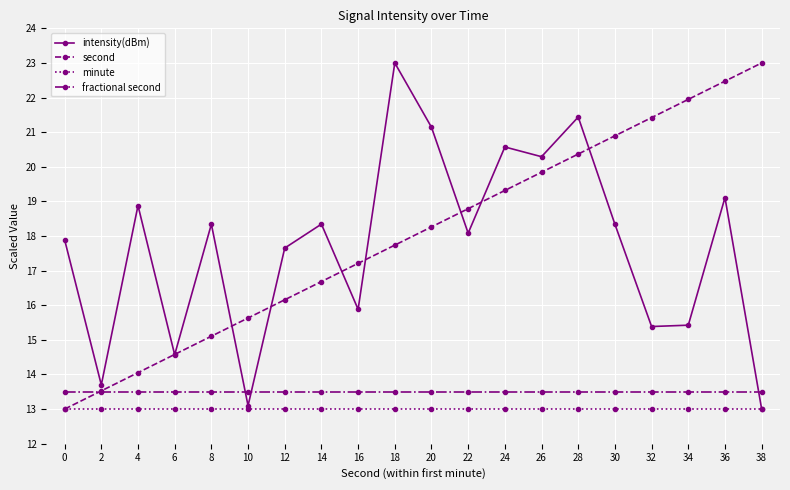

Between 26 and 32, which series saw the biggest shift?

intensity(dBm)